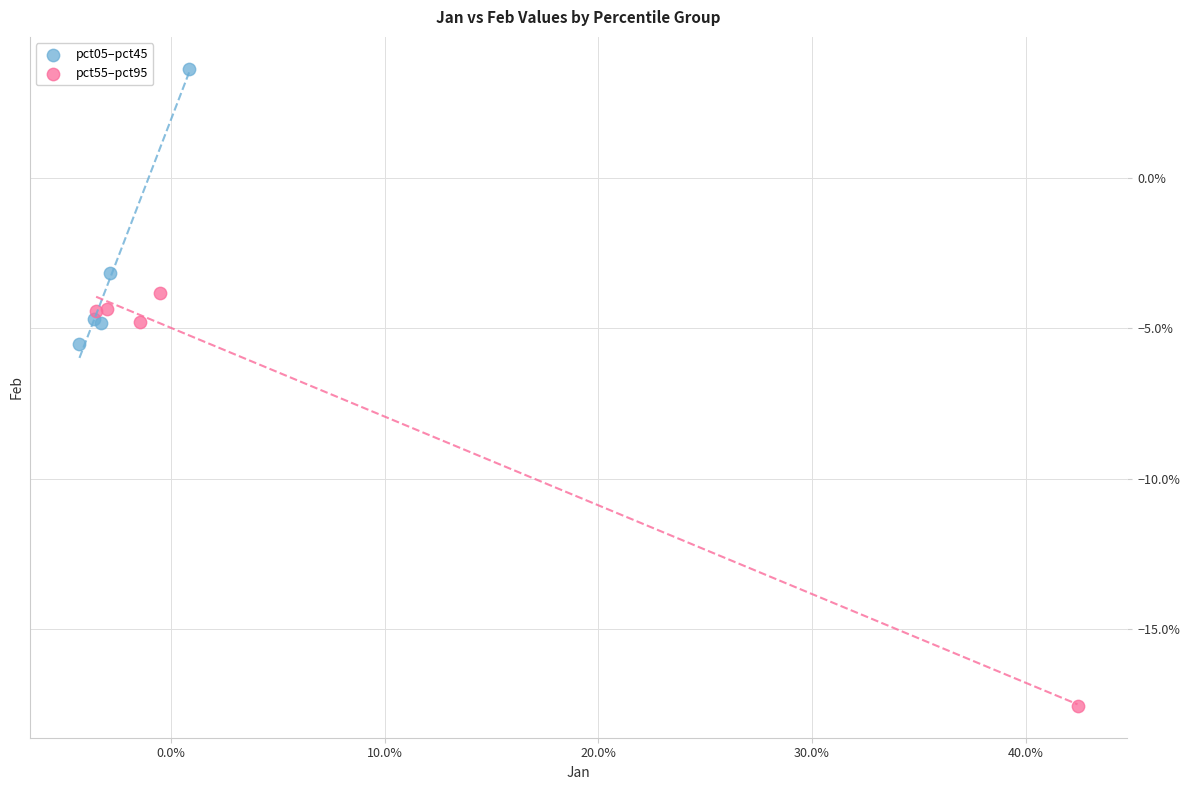

Which series reaches the minimum Y coordinate?

pct55–pct95